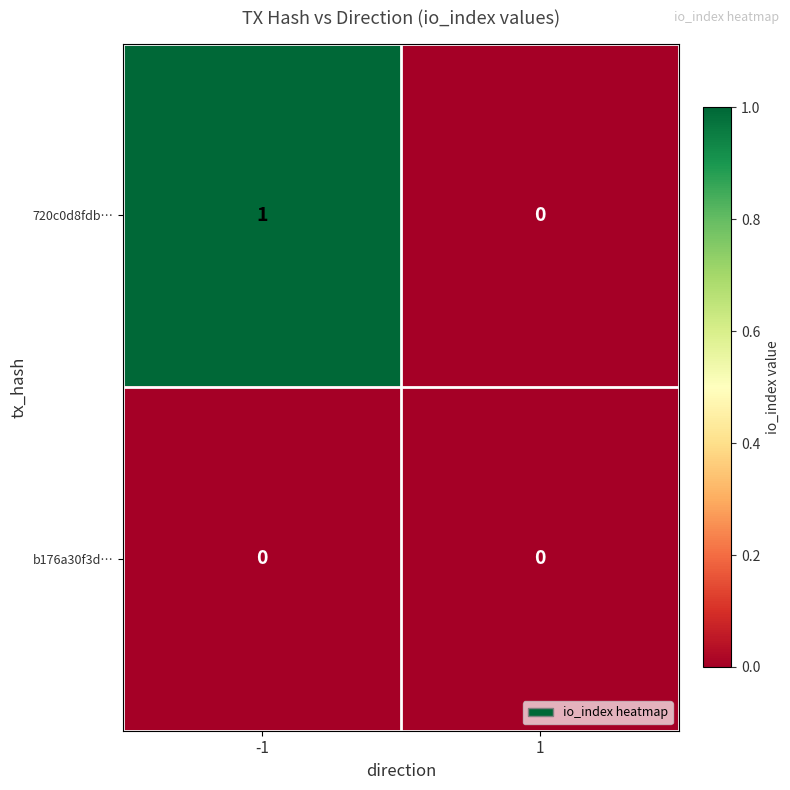

Reading left to right, what are all the values shown in this chart?

720c0d8fdb…: -1=1	1=0
b176a30f3d…: -1=0	1=0